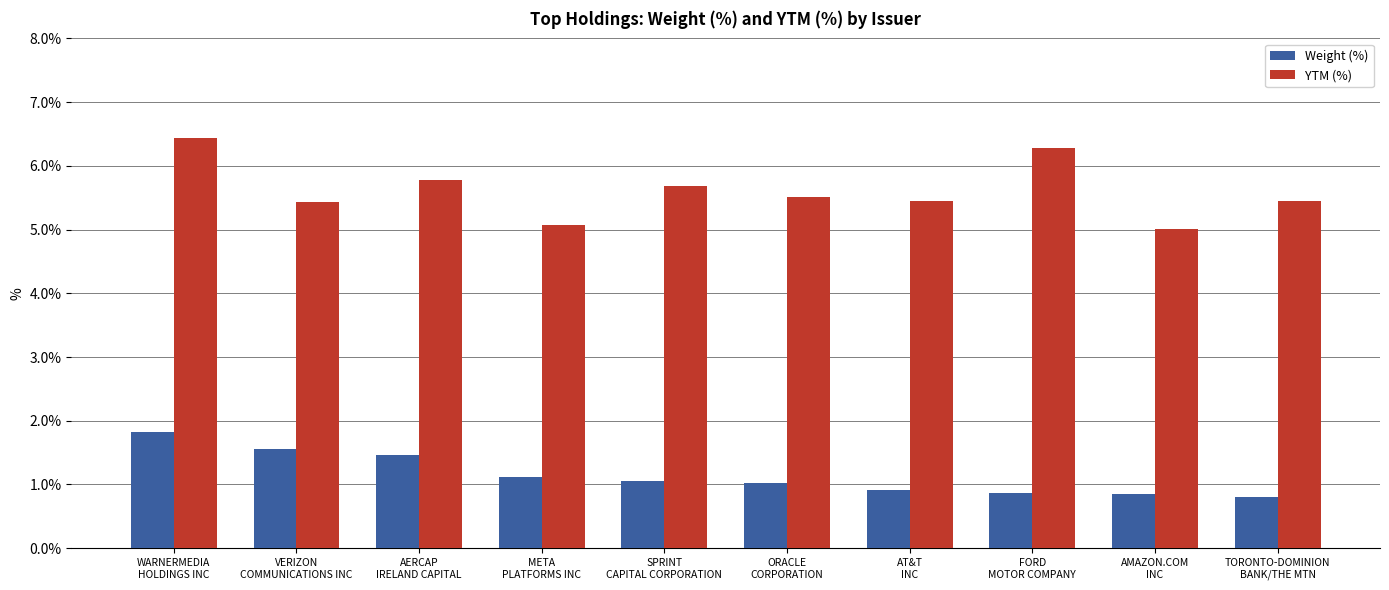

True or false: YTM (%) has a value of 10.0 at FORD
MOTOR COMPANY.

False